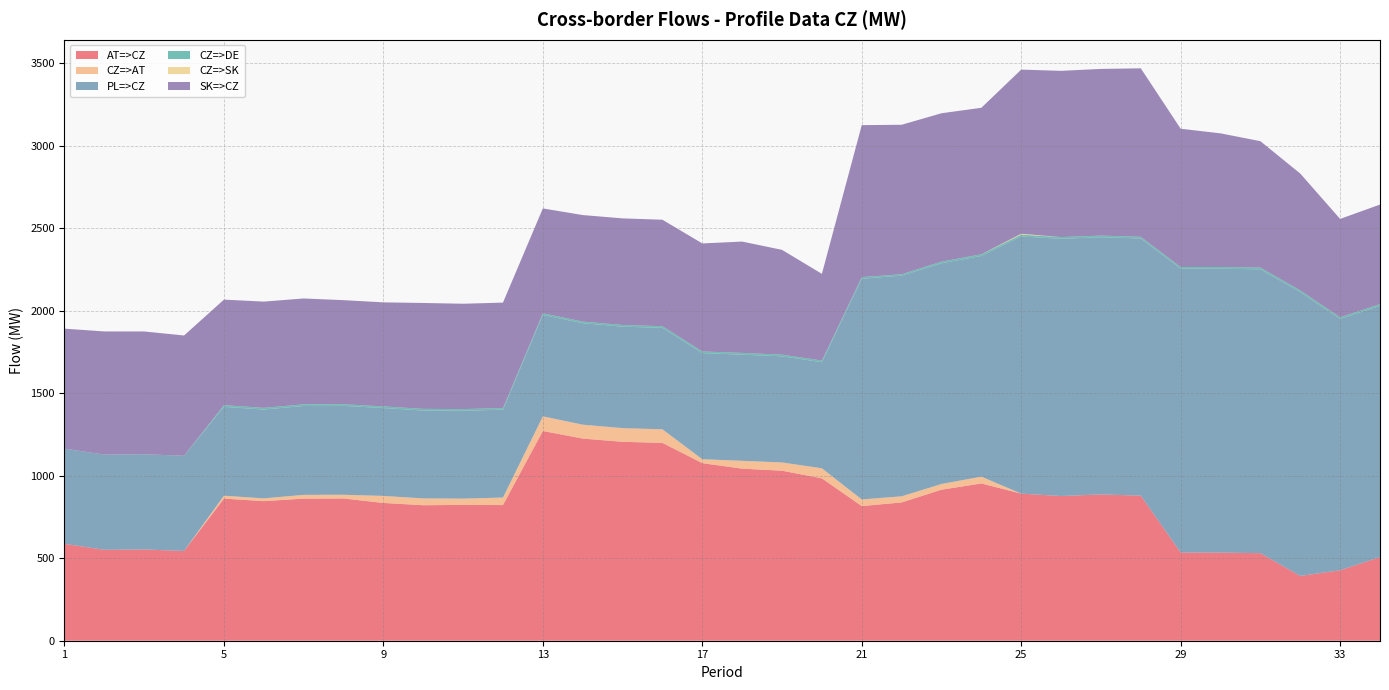

Reading left to right, extract all data points from this chart.

AT=>CZ: 1=587.0	2=551.0	3=553.0	4=544.0	5=861.4	6=845.9	7=861.0	8=862.0	9=834.9	10=821.0	11=823.0	12=822.0	13=1271.0	14=1225.0	15=1205.4	16=1199.0	17=1076.0	18=1042.7	19=1030.3	20=984.0	21=816.0	22=838.0	23=915.1	24=953.0	25=891.4	26=876.8	27=886.5	28=879.0	29=534.5	30=534.0	31=530.5	32=392.5	33=427.1	34=506.6
CZ=>AT: 1=0.0	2=0.0	3=0.0	4=0.0	5=17.3	6=16.6	7=23.0	8=22.4	9=42.6	10=41.3	11=38.0	12=45.5	13=88.4	14=84.2	15=82.9	16=82.0	17=23.8	18=47.5	19=50.0	20=60.8	21=40.1	22=37.0	23=34.6	24=41.3	25=0.0	26=0.0	27=0.0	28=0.0	29=0.0	30=0.0	31=0.0	32=0.0	33=0.0	34=0.0
PL=>CZ: 1=577.0	2=577.0	3=577.0	4=577.0	5=538.5	6=538.5	7=538.5	8=538.5	9=532.5	10=532.5	11=532.5	12=532.5	13=614.9	14=614.9	15=614.9	16=614.9	17=643.1	18=643.1	19=643.1	20=643.1	21=1337.4	22=1337.4	23=1337.4	24=1337.4	25=1558.5	26=1558.5	27=1558.5	28=1558.5	29=1720.2	30=1720.2	31=1720.2	32=1720.2	33=1522.9	34=1522.9
CZ=>DE: 1=0.0	2=0.0	3=0.0	4=0.0	5=10.3	6=10.0	7=10.0	8=10.0	9=10.0	10=10.0	11=10.0	12=10.0	13=10.0	14=10.0	15=10.1	16=10.1	17=10.0	18=10.8	19=10.0	20=10.0	21=10.0	22=8.3	23=10.0	24=10.0	25=10.9	26=10.6	27=10.0	28=10.0	29=10.0	30=10.6	31=10.4	32=10.1	33=10.0	34=10.2
CZ=>SK: 1=0.0	2=0.0	3=0.0	4=0.0	5=0.0	6=0.0	7=0.0	8=0.0	9=0.0	10=0.0	11=0.0	12=0.0	13=0.0	14=0.0	15=0.0	16=0.0	17=0.0	18=0.0	19=0.0	20=0.0	21=0.0	22=0.0	23=0.0	24=0.0	25=5.3	26=0.0	27=0.0	28=0.0	29=0.0	30=0.0	31=0.0	32=0.0	33=0.0	34=0.0
SK=>CZ: 1=727.0	2=746.2	3=744.0	4=728.6	5=639.4	6=644.0	7=641.5	8=630.8	9=630.4	10=641.9	11=638.5	12=638.9	13=635.3	14=645.3	15=646.0	16=645.1	17=654.6	18=674.6	19=635.1	20=525.3	21=920.8	22=905.8	23=899.2	24=887.8	25=994.7	26=1007.4	27=1010.0	28=1021.0	29=837.8	30=809.7	31=766.0	32=708.0	33=596.0	34=603.3